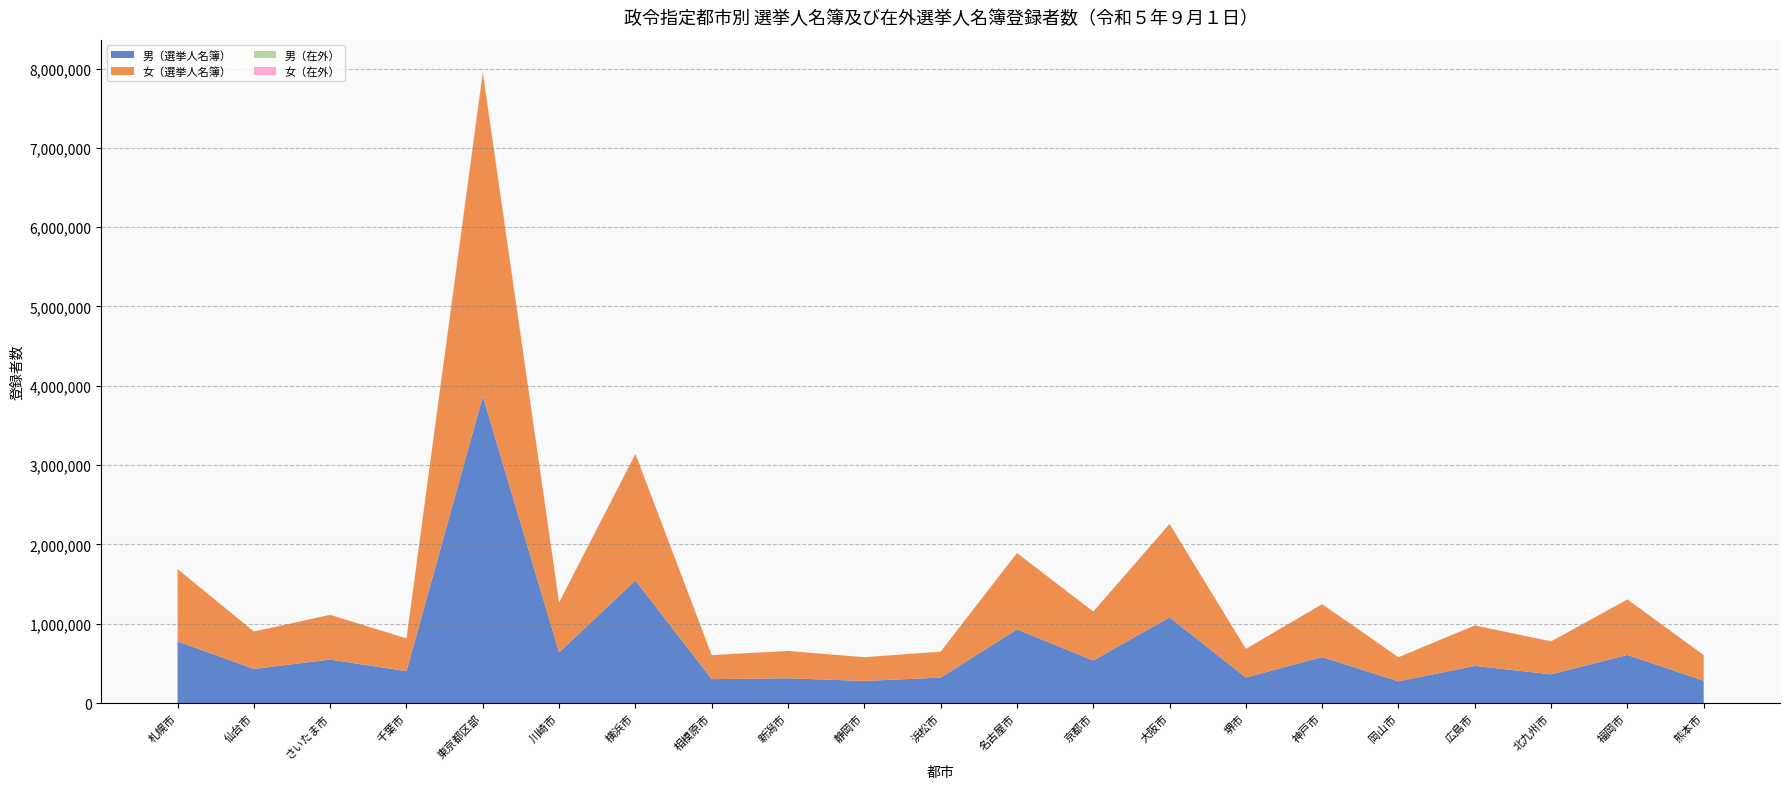

Reading left to right, transcribe all the data shown in this chart.

男（選挙人名簿）: 札幌市=777737	仙台市=431308	さいたま市=548418	千葉市=403032	東京都区部=3867318	川崎市=639724	横浜市=1546876	相模原市=302379	新潟市=312961	静岡市=279545	浜松市=321381	名古屋市=928715	京都市=537288	大阪市=1081830	堺市=322824	神戸市=580482	岡山市=274487	広島市=469020	北九州市=363481	福岡市=607292	熊本市=281440
女（選挙人名簿）: 札幌市=911580	仙台市=471024	さいたま市=564417	千葉市=412496	東京都区部=4078961	川崎市=628336	横浜市=1593240	相模原市=302915	新潟市=344225	静岡市=299194	浜松市=327093	名古屋市=962420	京都市=617111	大阪市=1175891	堺市=360834	神戸市=666486	岡山市=304173	広島市=510096	北九州市=414412	福岡市=699446	熊本市=323447
男（在外）: 札幌市=282	仙台市=160	さいたま市=433	千葉市=382	東京都区部=8461	川崎市=1210	横浜市=2124	相模原市=290	新潟市=108	静岡市=202	浜松市=279	名古屋市=702	京都市=424	大阪市=588	堺市=141	神戸市=444	岡山市=95	広島市=286	北九州市=114	福岡市=280	熊本市=154
女（在外）: 札幌市=490	仙台市=332	さいたま市=535	千葉市=491	東京都区部=10500	川崎市=1151	横浜市=2571	相模原市=364	新潟市=221	静岡市=300	浜松市=302	名古屋市=888	京都市=662	大阪市=965	堺市=231	神戸市=753	岡山市=205	広島市=442	北九州市=239	福岡市=519	熊本市=295